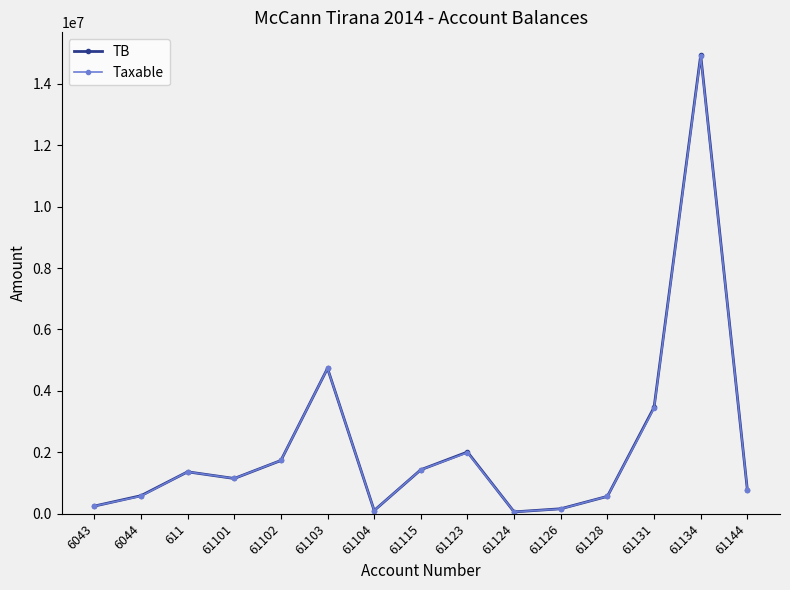

True or false: TB has a value of 1758161.5 at 61101.

False